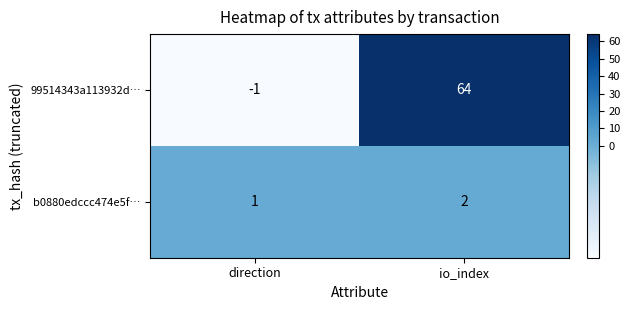

What is the spread (max minus min) of values at io_index?

62